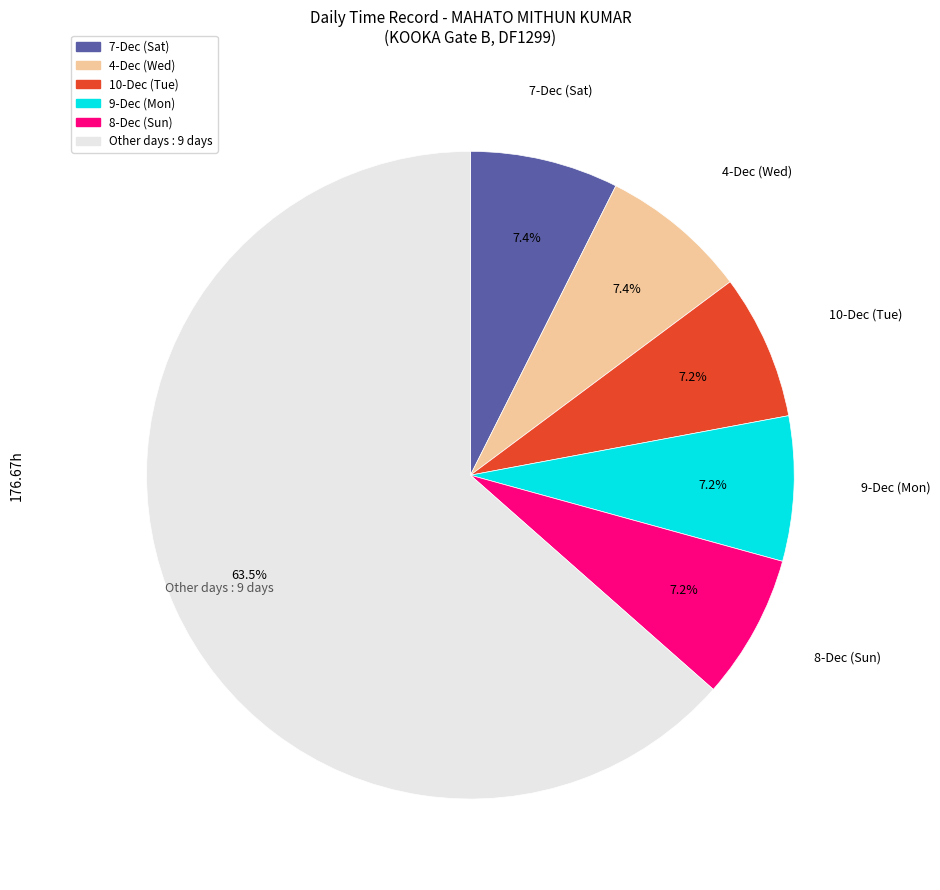

Is there any slice that represents more than half of the pie?

Yes